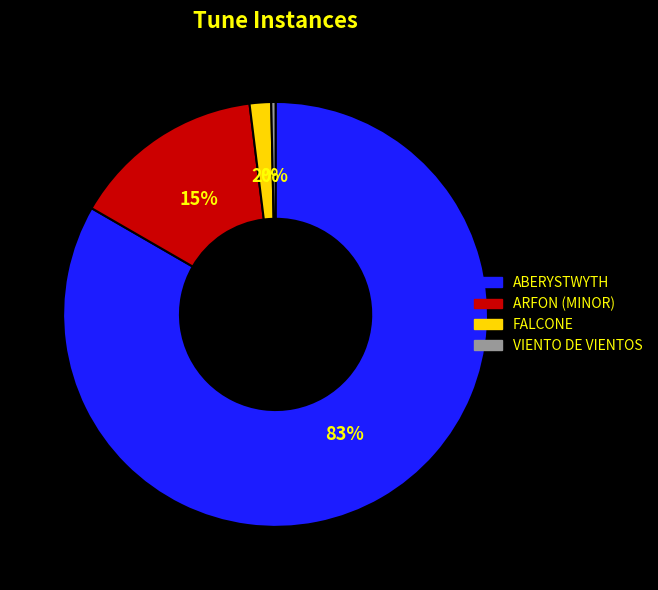

Which slice is the largest?

ABERYSTWYTH